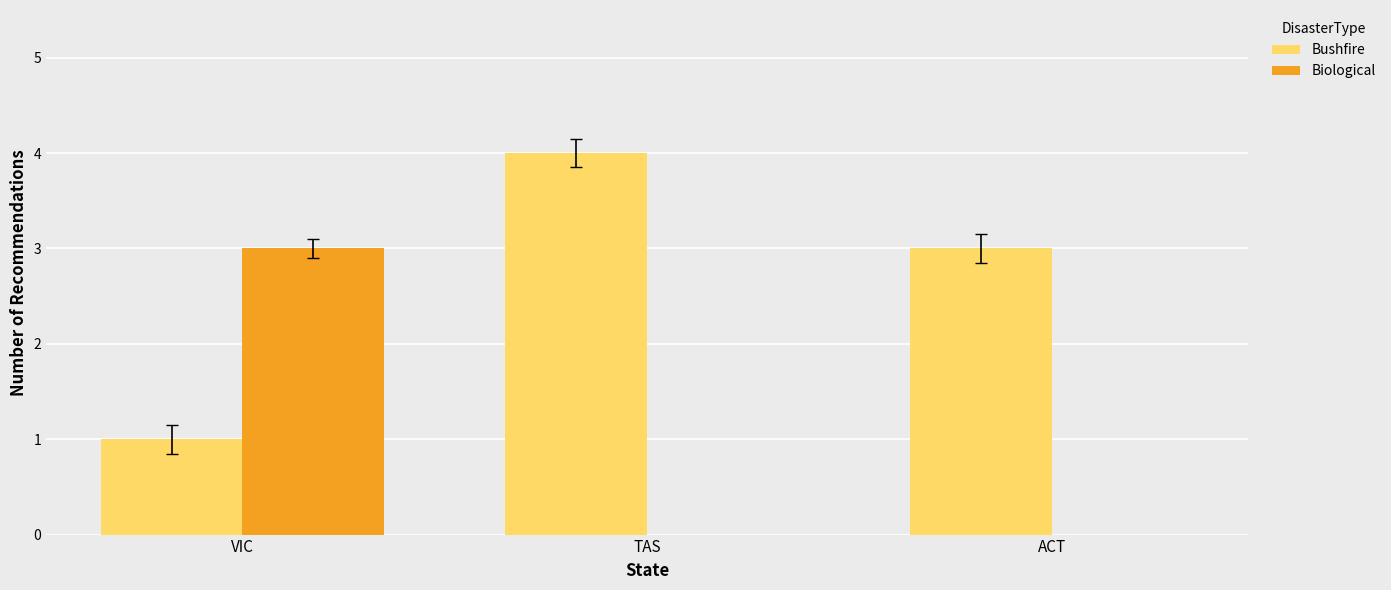

What is the sum of the Bushfire values at TAS and ACT?

7